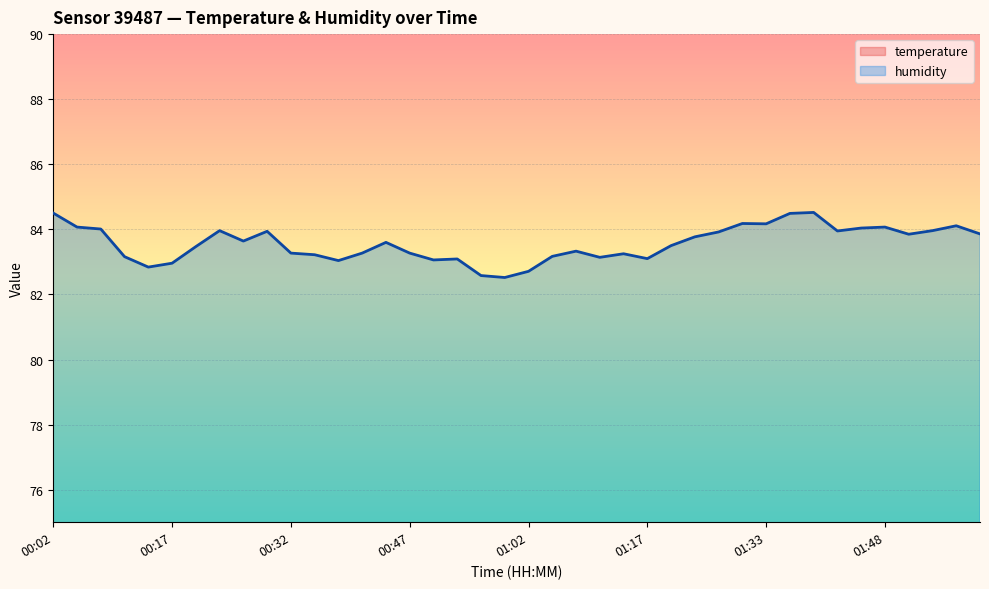

Which category has the highest value across all series?

01:39